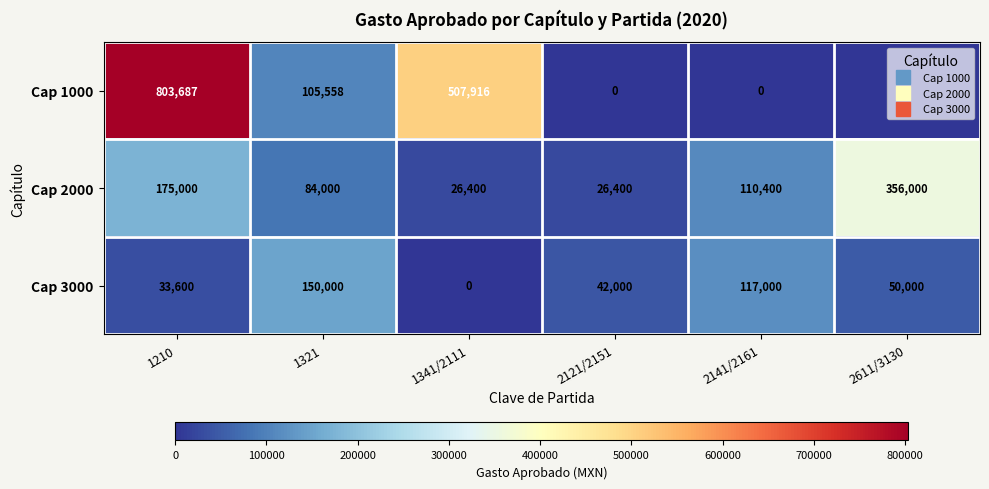

What is the difference between the maximum and minimum values in the Cap 2000 series?

329600